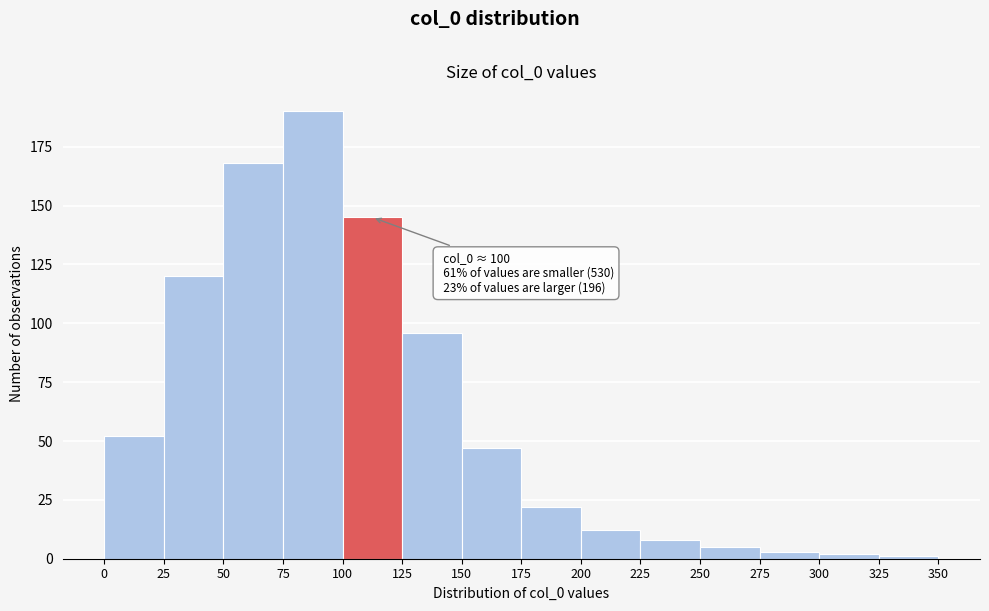

Over which range of the x-axis is the bar tallest?

75 to 100